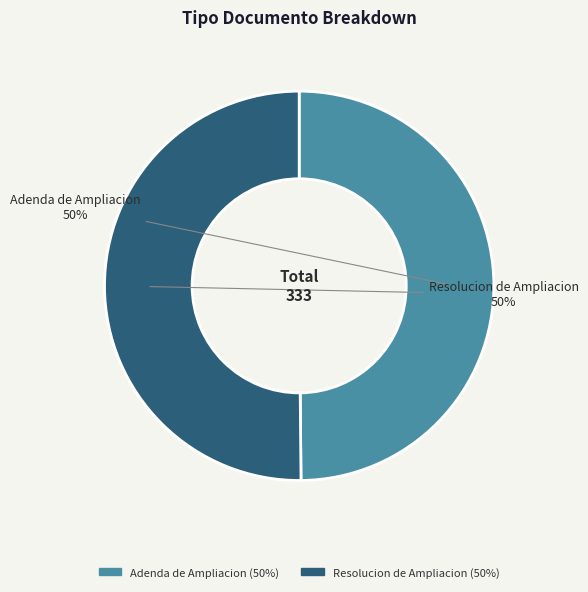

To the nearest percent, what is the average slice percentage?

50%